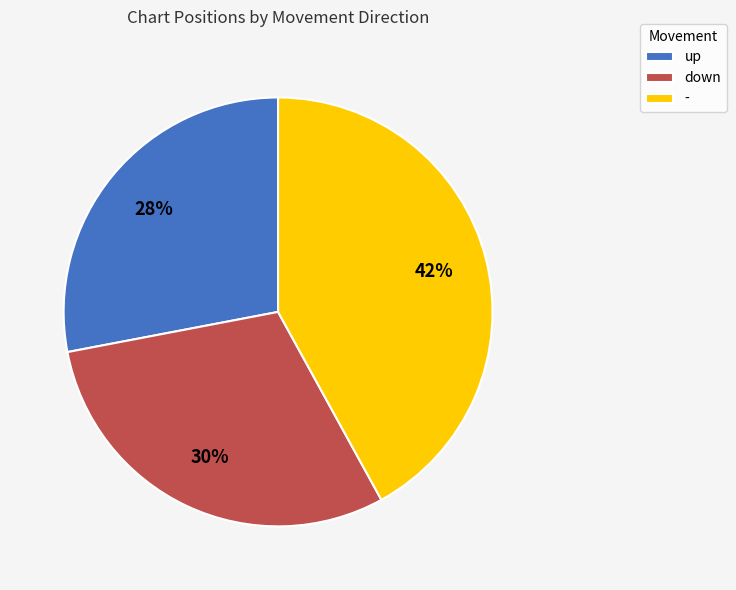

What is the largest slice in the pie chart?

-